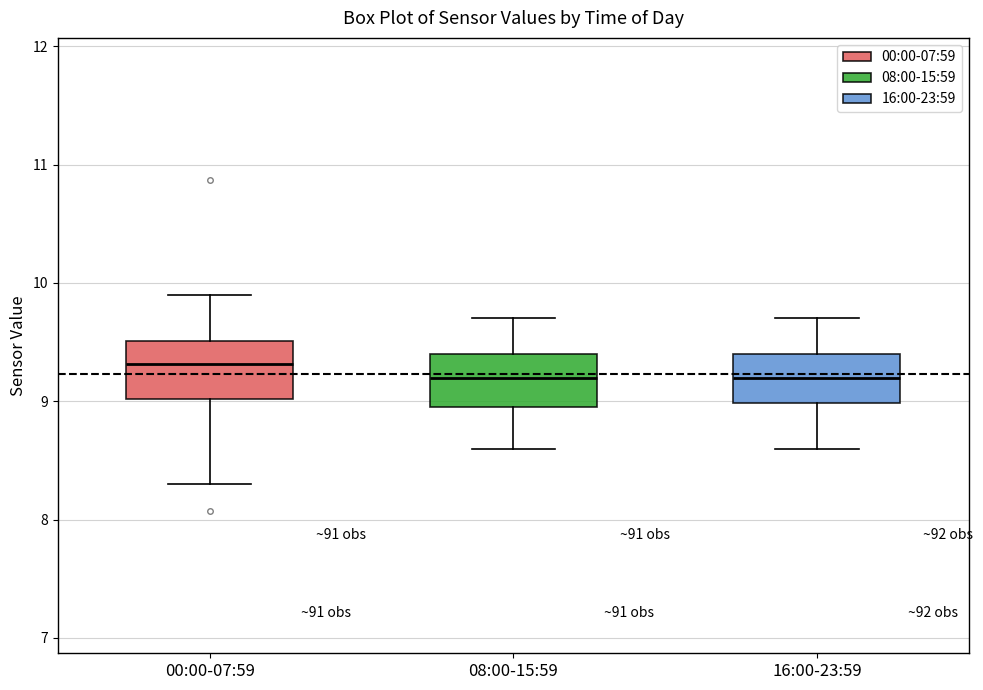

Reading left to right, transcribe this box plot: for each box, give where its median line is, the range the box spans, and where its two whiskers end, as read against the y-axis. The values are not printed on the chart, so give them approximately, as read against the axis.

00:00-07:59: median 9.3, box 9.0 to 9.5, whiskers 8.3 to 9.9
08:00-15:59: median 9.2, box 9.0 to 9.4, whiskers 8.6 to 9.7
16:00-23:59: median 9.2, box 9.0 to 9.4, whiskers 8.6 to 9.7